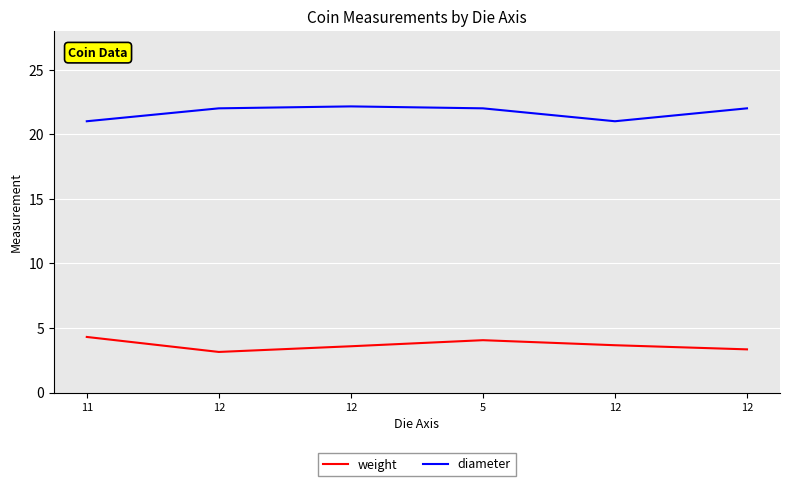

What is the difference between the maximum and minimum values in the weight series?

1.2